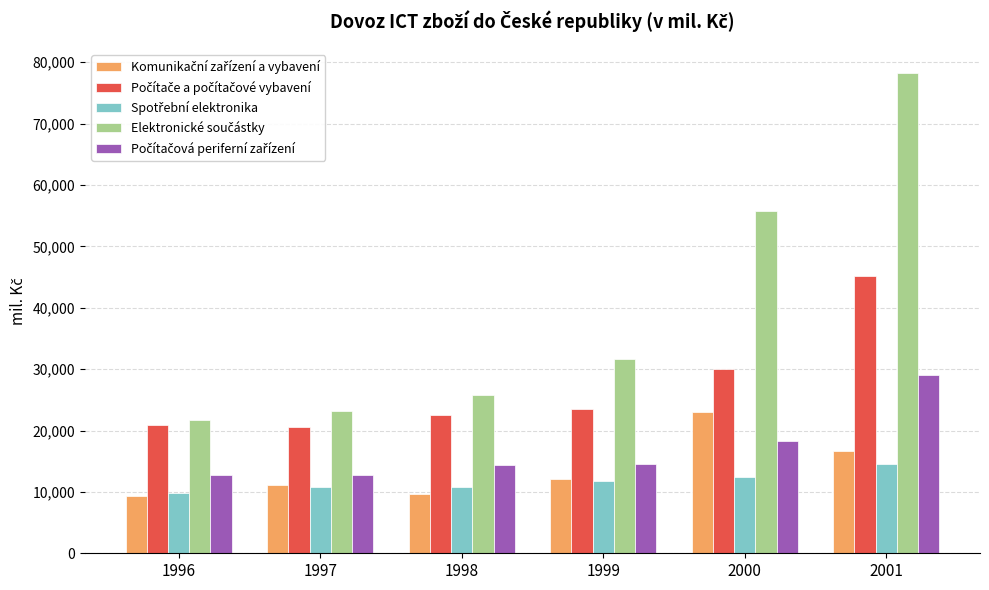

Count the number of data series in this chart.

5